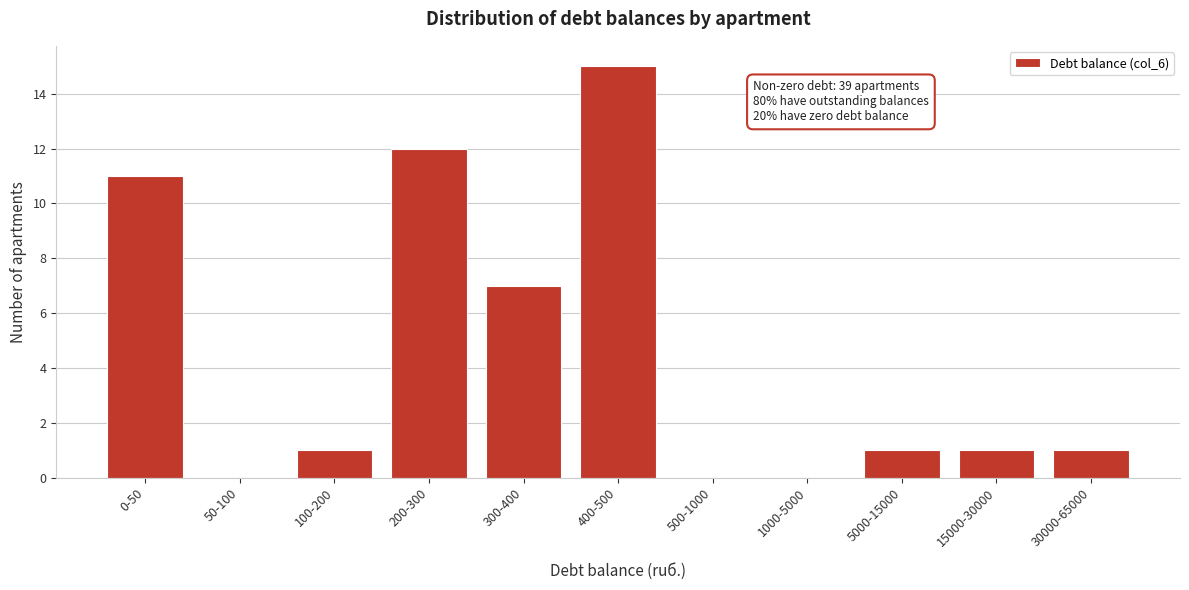

Reading left to right, transcribe all the data shown in this chart.

0-50=11	50-100=0	100-200=1	200-300=12	300-400=7	400-500=15	500-1000=0	1000-5000=0	5000-15000=1	15000-30000=1	30000-65000=1